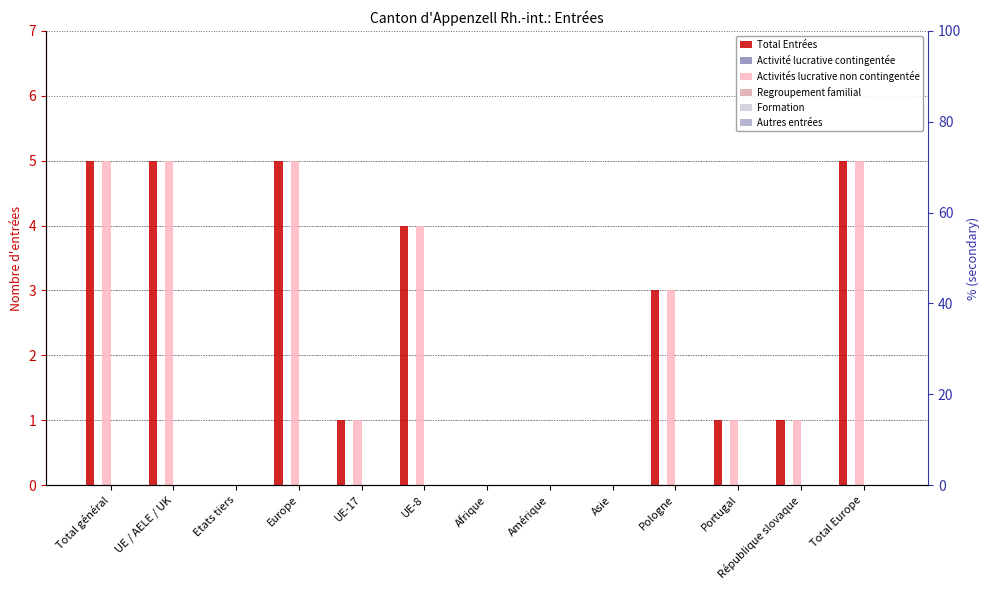

Reading left to right, transcribe all the data shown in this chart.

Total Entrées: Total général=5	UE / AELE / UK=5	Etats tiers=0	Europe=5	UE-17=1	UE-8=4	Afrique=0	Amérique=0	Asie=0	Pologne=3	Portugal=1	République slovaque=1	Total Europe=5
Activité lucrative contingentée: Total général=0	UE / AELE / UK=0	Etats tiers=0	Europe=0	UE-17=0	UE-8=0	Afrique=0	Amérique=0	Asie=0	Pologne=0	Portugal=0	République slovaque=0	Total Europe=0
Activités lucrative non contingentée: Total général=5	UE / AELE / UK=5	Etats tiers=0	Europe=5	UE-17=1	UE-8=4	Afrique=0	Amérique=0	Asie=0	Pologne=3	Portugal=1	République slovaque=1	Total Europe=5
Regroupement familial: Total général=0	UE / AELE / UK=0	Etats tiers=0	Europe=0	UE-17=0	UE-8=0	Afrique=0	Amérique=0	Asie=0	Pologne=0	Portugal=0	République slovaque=0	Total Europe=0
Formation: Total général=0	UE / AELE / UK=0	Etats tiers=0	Europe=0	UE-17=0	UE-8=0	Afrique=0	Amérique=0	Asie=0	Pologne=0	Portugal=0	République slovaque=0	Total Europe=0
Autres entrées: Total général=0	UE / AELE / UK=0	Etats tiers=0	Europe=0	UE-17=0	UE-8=0	Afrique=0	Amérique=0	Asie=0	Pologne=0	Portugal=0	République slovaque=0	Total Europe=0